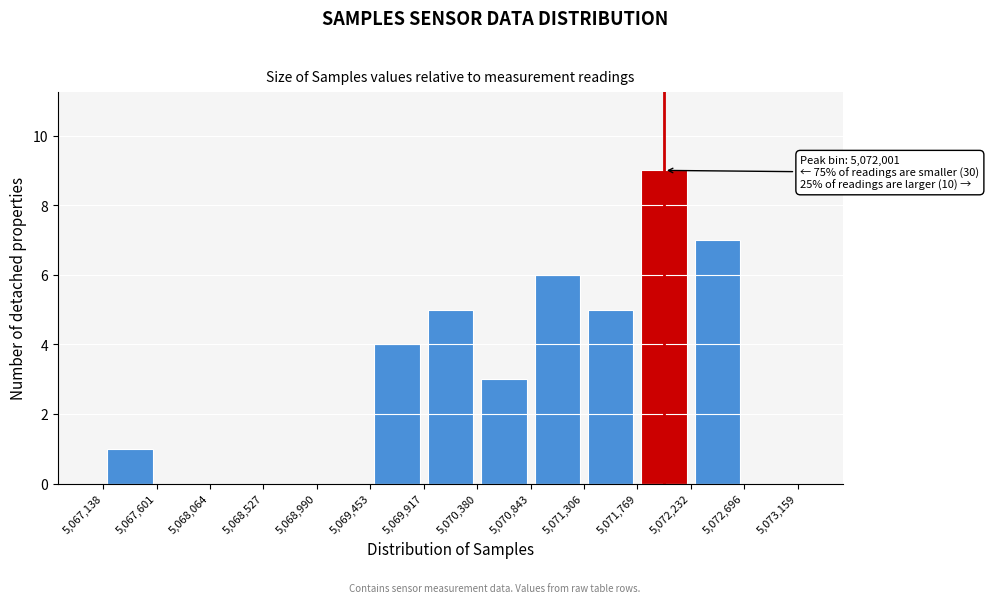

Over which range of the x-axis is the bar tallest?

5,071,769 to 5,072,232